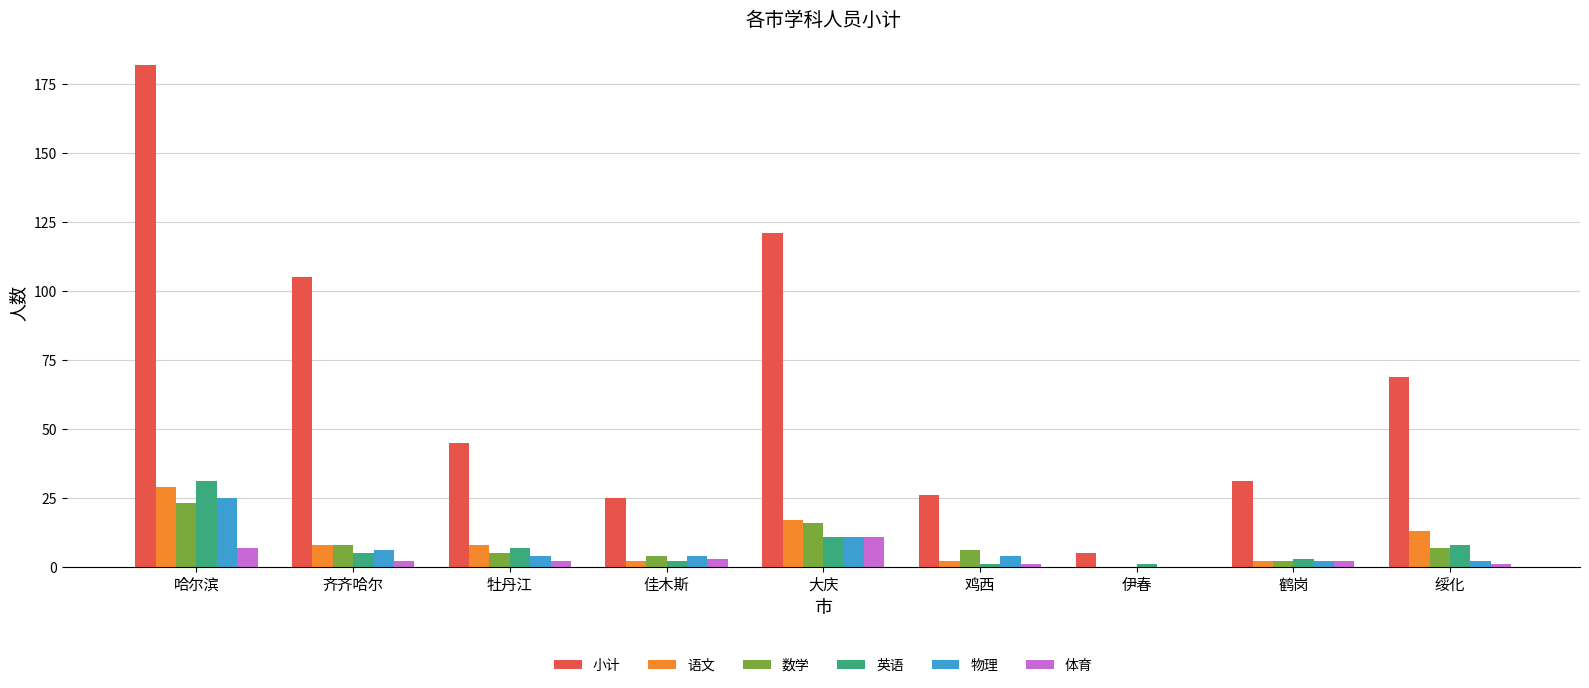

Count the number of categories in the chart.

9